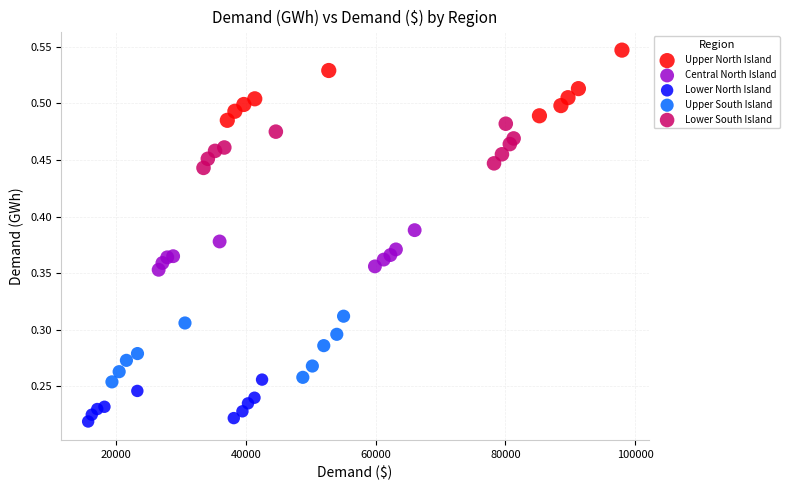

Which series reaches the maximum Y coordinate?

Upper North Island